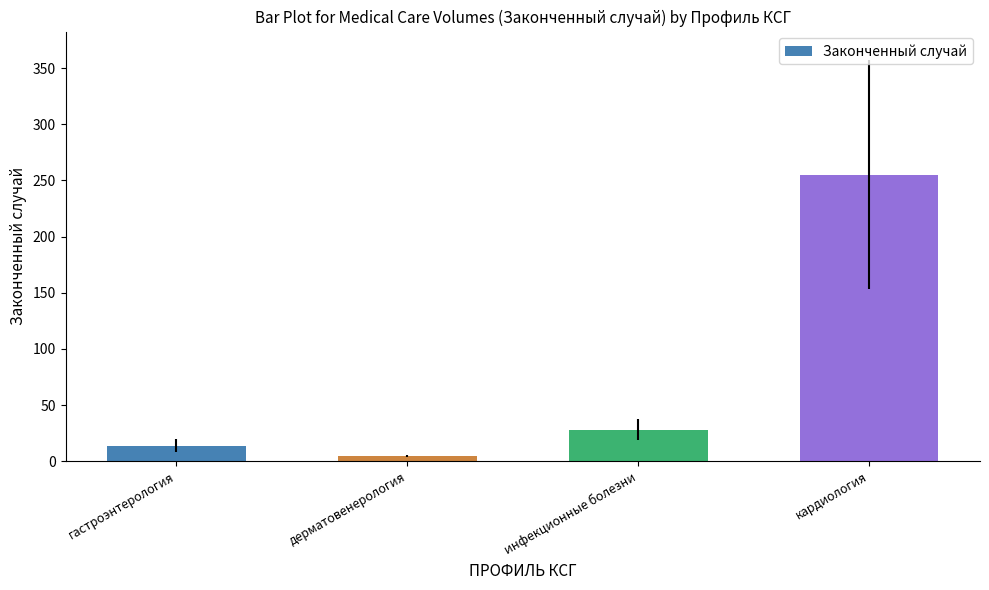

What is the sum of the values at кардиология and гастроэнтерология?

269